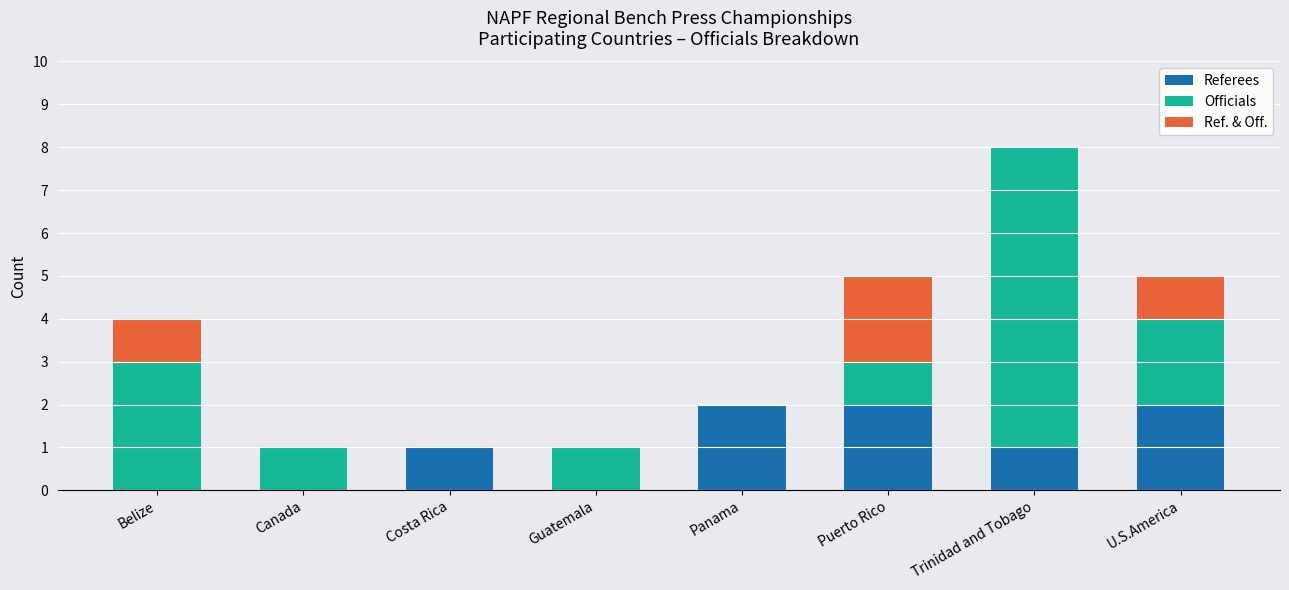

Reading left to right, list the values for the Referees series.

Belize=0	Canada=0	Costa Rica=1	Guatemala=0	Panama=2	Puerto Rico=2	Trinidad and Tobago=1	U.S.America=2